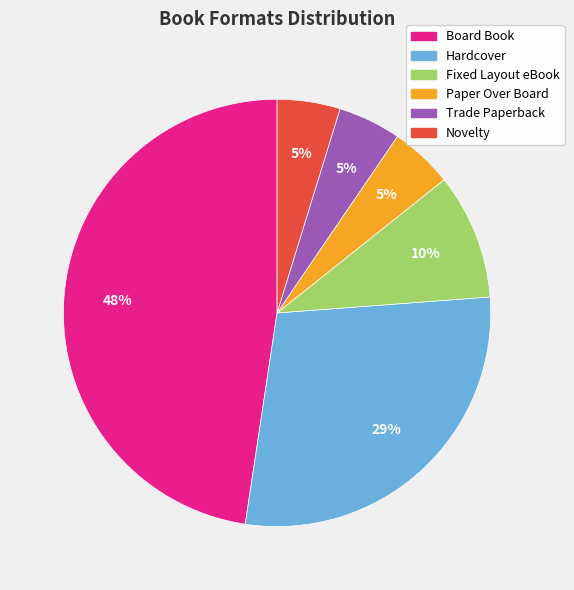

To the nearest percent, what is the average slice percentage?

17%